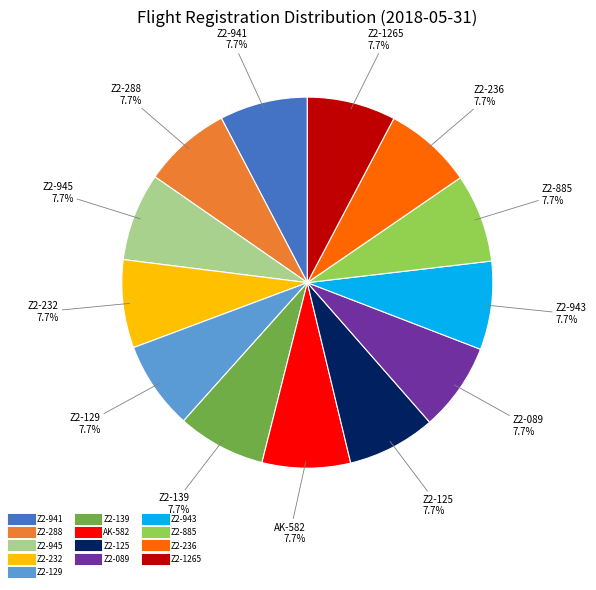

Is Z2-943 the majority of the pie?

No